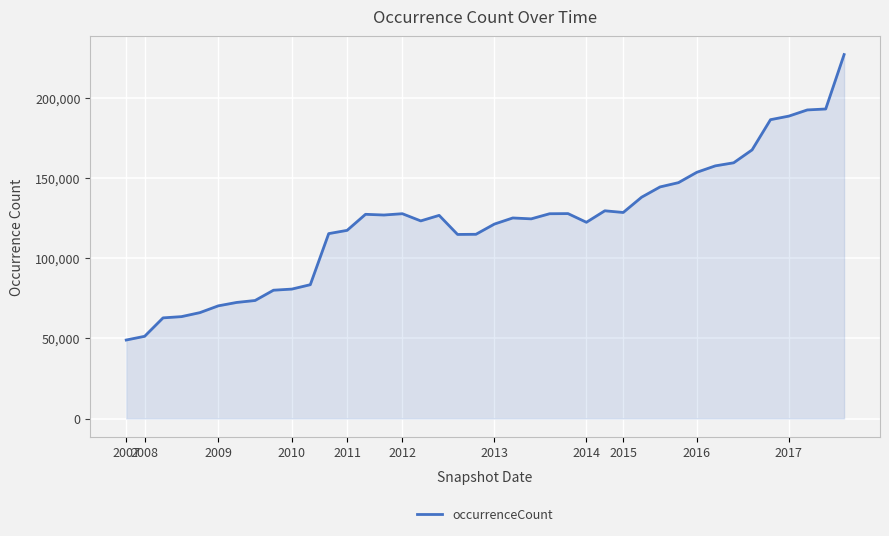

What is the difference between the maximum and minimum values?

178242